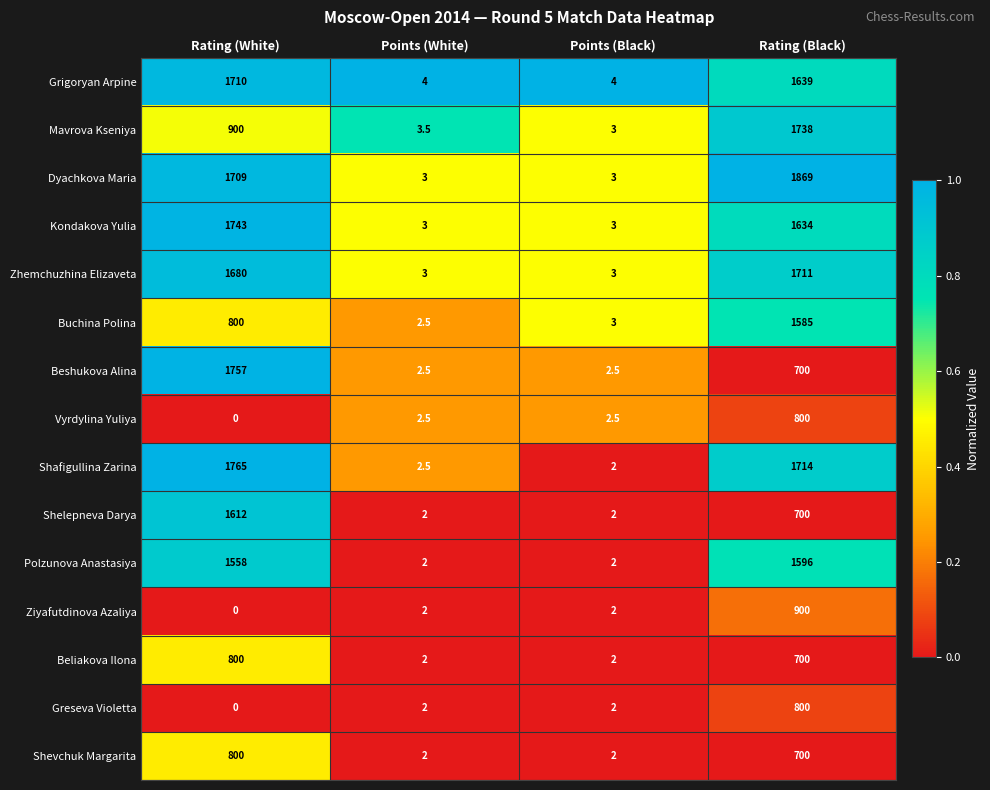

Which series has the largest total across all categories?

Dyachkova Maria